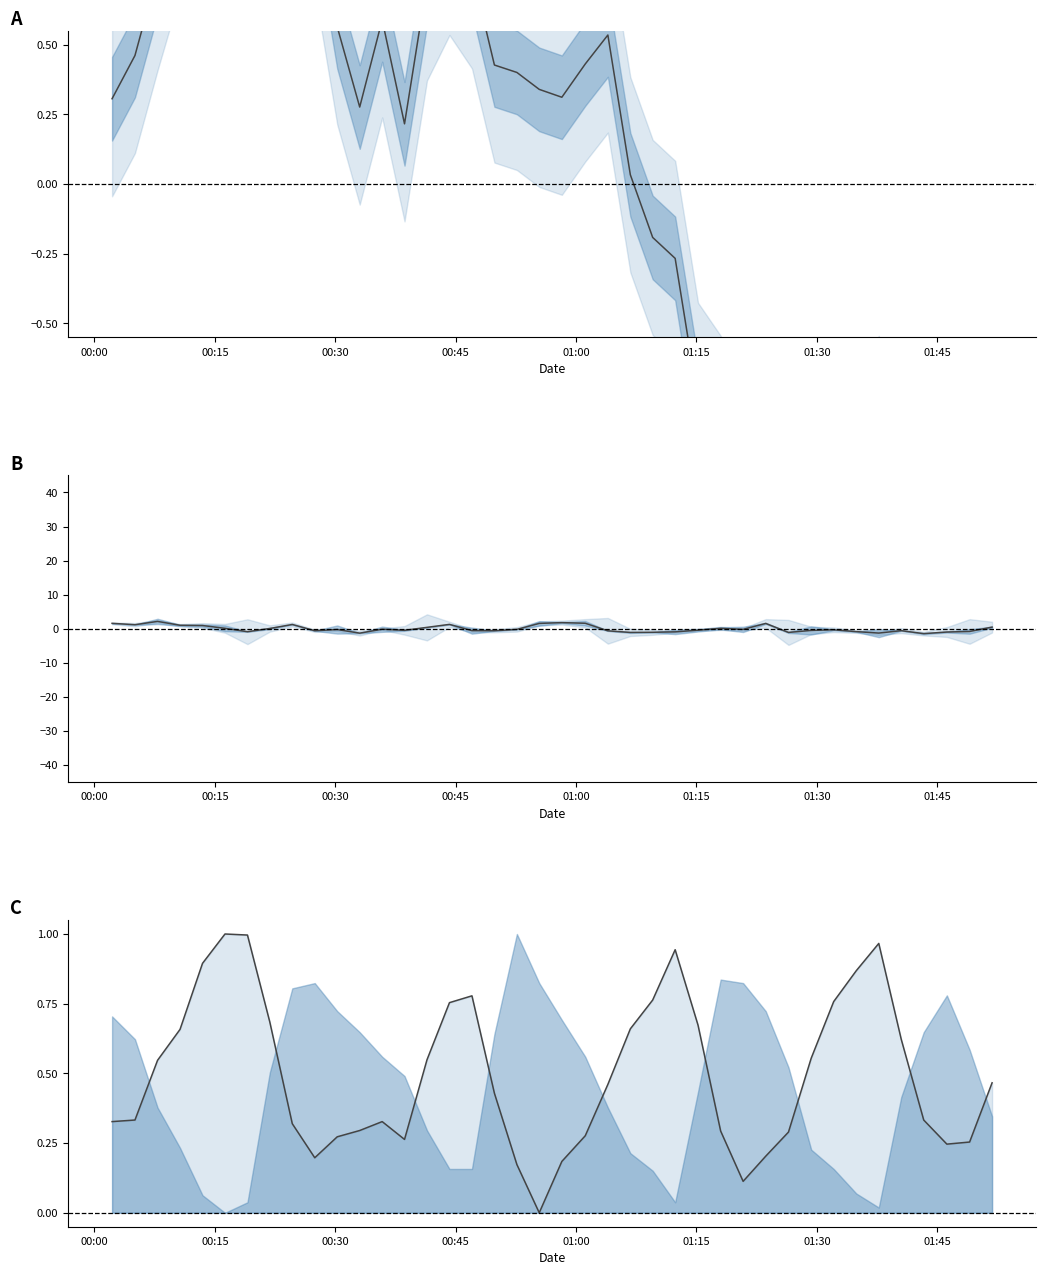

Reading right to left, transcribe all the data shown in this chart.

BME280_pressure (norm): -1.5	-1.4	-1.3	-1.6	-1.3	-0.9	-1.1	-1.2	-1.4	-1.5	-1.3	-1.1	-0.9	-0.8	-0.3	-0.2	0.0	0.5	0.4	0.3	0.3	0.4	0.4	0.8	0.9	0.7	0.2	0.6	0.3	0.6	1.0	1.0	1.2	1.8	1.7	1.7	1.0	0.8	0.5	0.3
Samples (norm): 0.5	-0.8	-1.0	-1.4	-0.6	-1.3	-0.9	-0.3	-0.5	-1.1	1.6	-0.2	0.1	-0.4	-0.9	-1.0	-1.1	-0.6	1.6	1.8	1.6	-0.2	-0.6	-0.6	1.3	0.4	-0.5	-0.1	-1.3	-0.2	-0.6	1.2	0.1	-0.9	0.1	0.9	1.0	2.1	1.2	1.6
BME280_humidity (0-1): 0.5	0.3	0.2	0.3	0.6	1.0	0.9	0.8	0.6	0.3	0.2	0.1	0.3	0.7	0.9	0.8	0.7	0.5	0.3	0.2	0.0	0.2	0.4	0.8	0.8	0.5	0.3	0.3	0.3	0.3	0.2	0.3	0.7	1.0	1.0	0.9	0.7	0.5	0.3	0.3